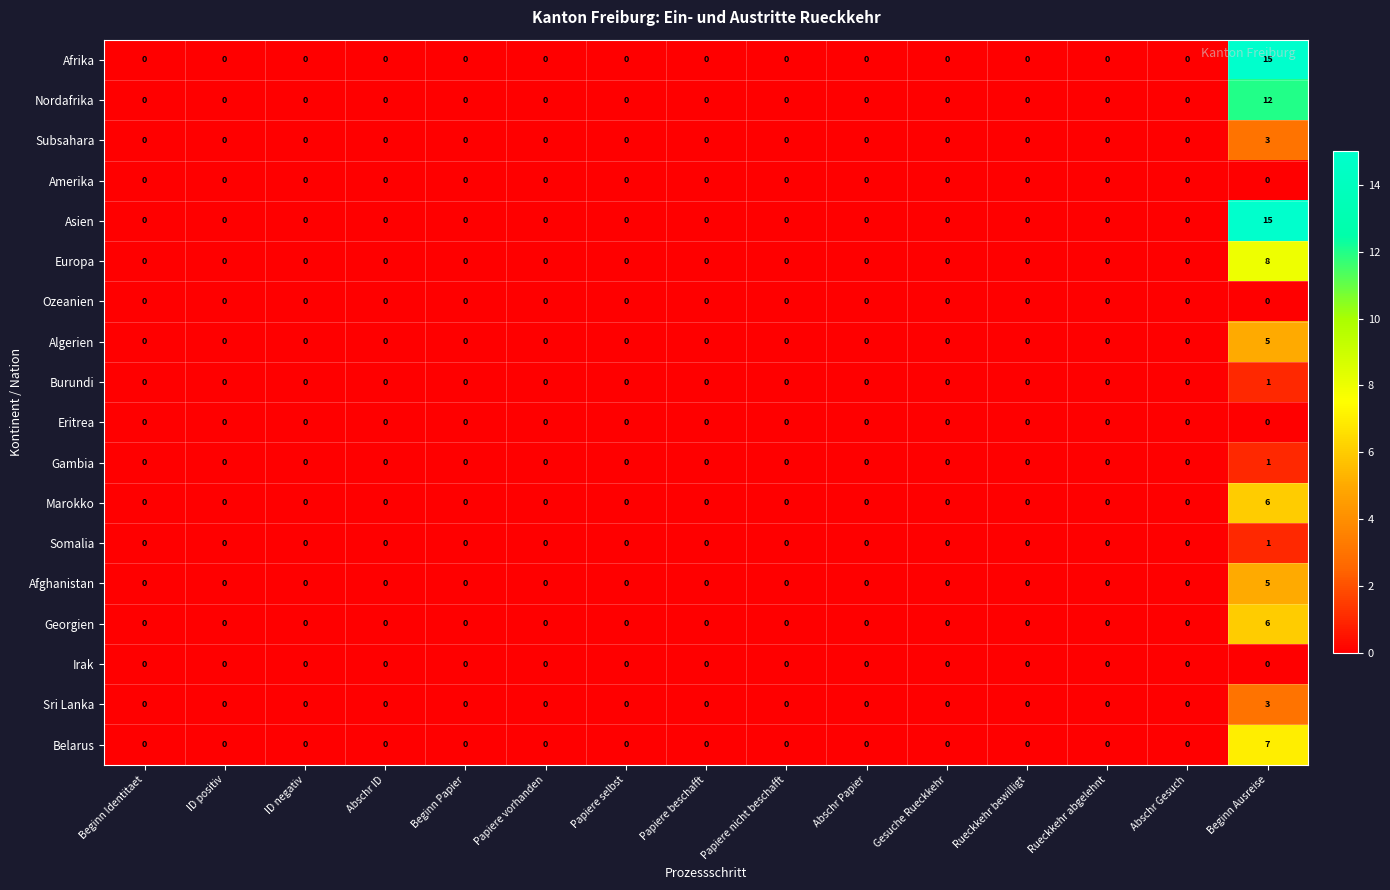

Is it true that Nordafrika equals 0 at Papiere selbst?

True